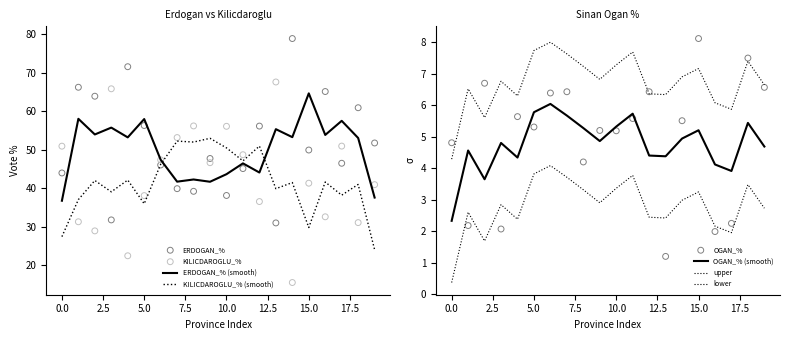

True or false: ERDOGAN_% (smooth) has a value of 36.7 at 0.0.

True